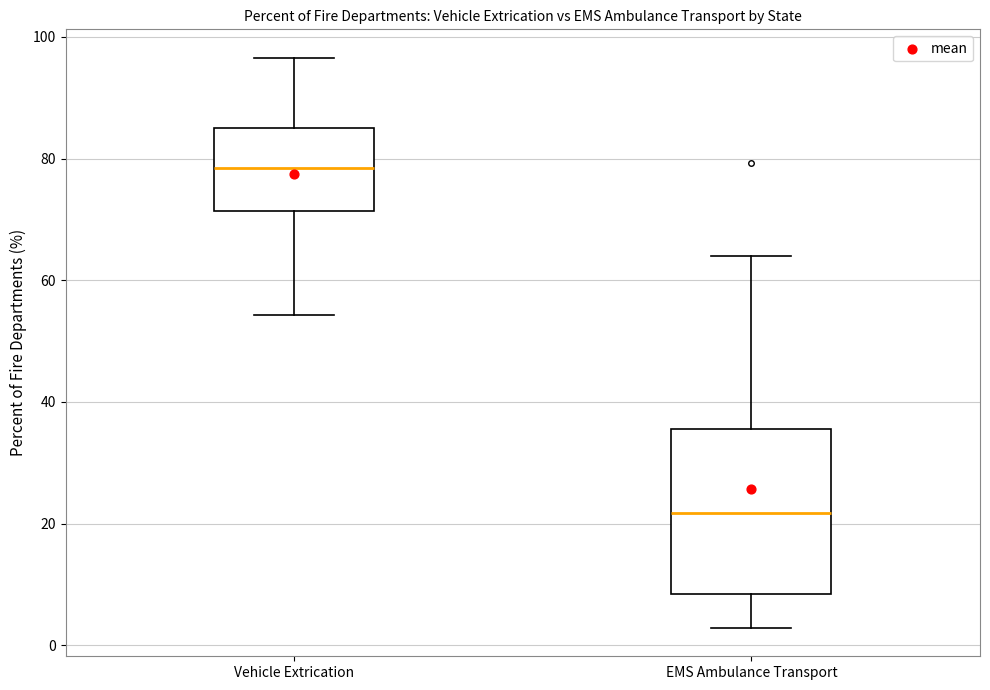

Reading left to right, read every box against the y-axis: the position of its median line, the range the box covers, and the ends of its whiskers. The values are not printed on the chart, so give them approximately, as read against the axis.

Vehicle Extrication: median 78, box 72 to 84, whiskers 54 to 96
EMS Ambulance Transport: median 22, box 8 to 36, whiskers 2 to 64